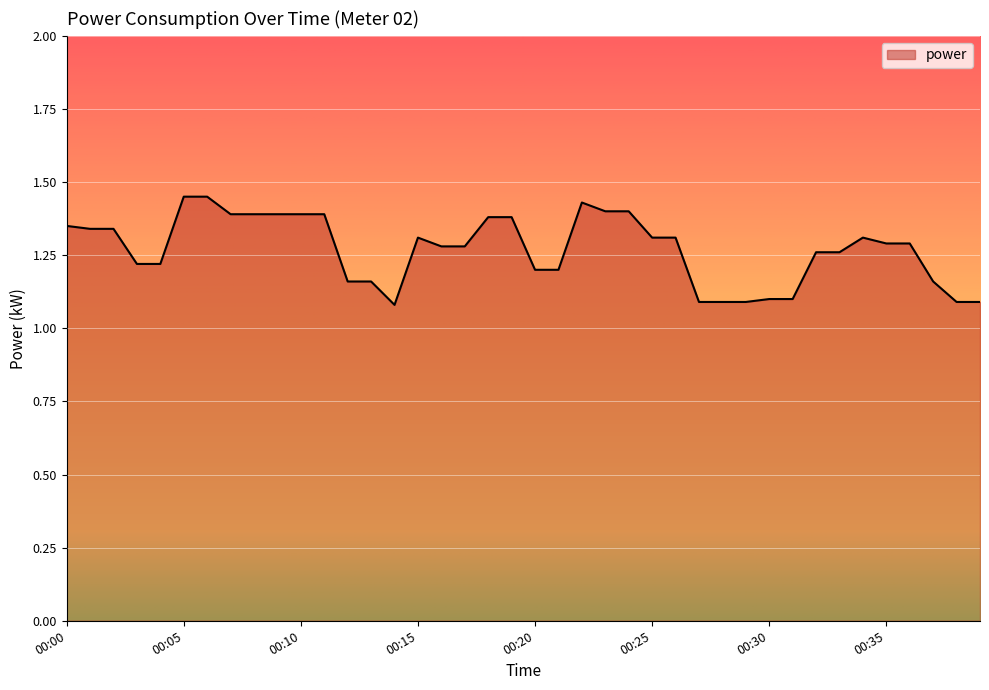

What is the sum of all values?

50.8